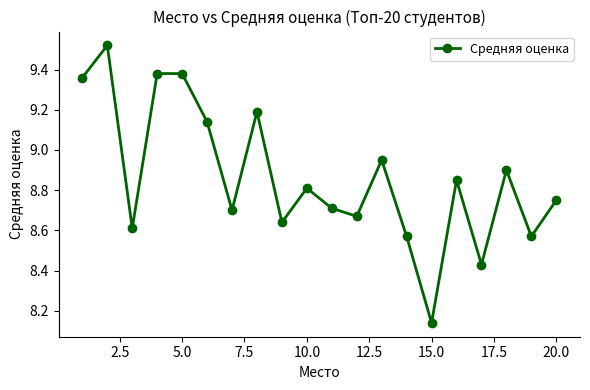

True or false: the data has more than 1 interior local peaks.

True